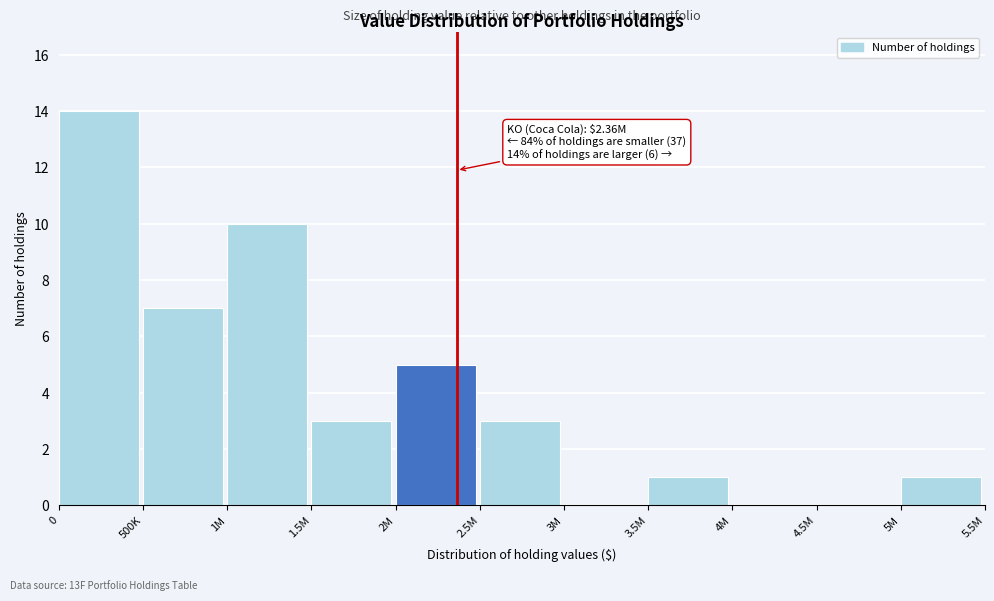

Reading left to right, list all the values displayed in this chart.

0=14	500K=7	1M=10	1.5M=3	2M=5	2.5M=3	3M=0	3.5M=1	4M=0	4.5M=0	5M=1